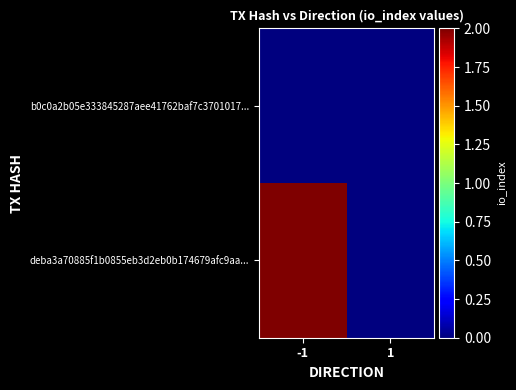

What is the total value across all series at -1?

2